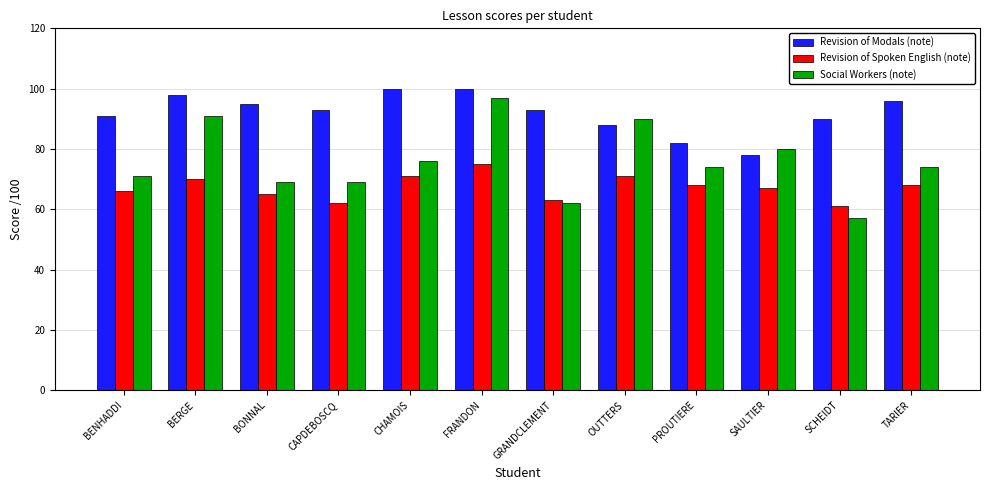

List the series in order of their overall mean, lowest first.

Revision of Spoken English (note), Social Workers (note), Revision of Modals (note)